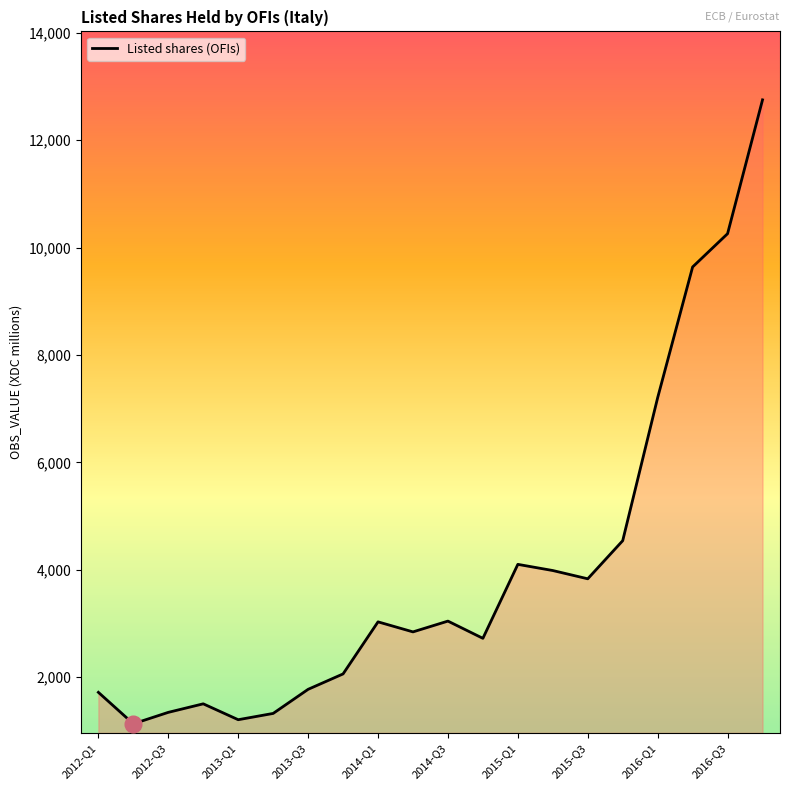

What is the difference between the maximum and minimum values?

11623